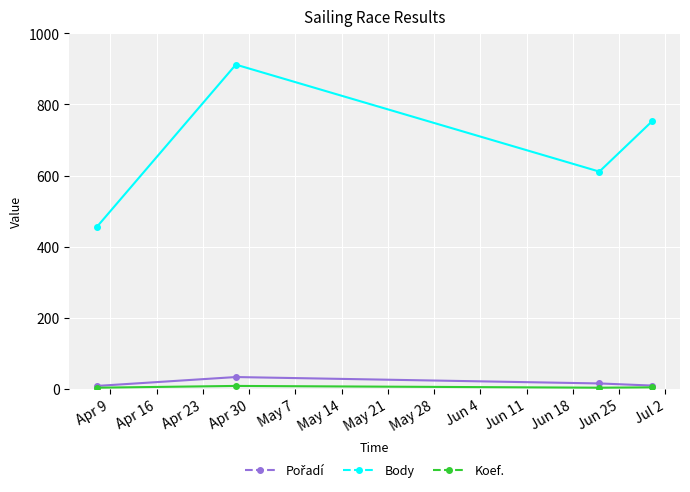

How many interior local peaks does the Body series have?

1